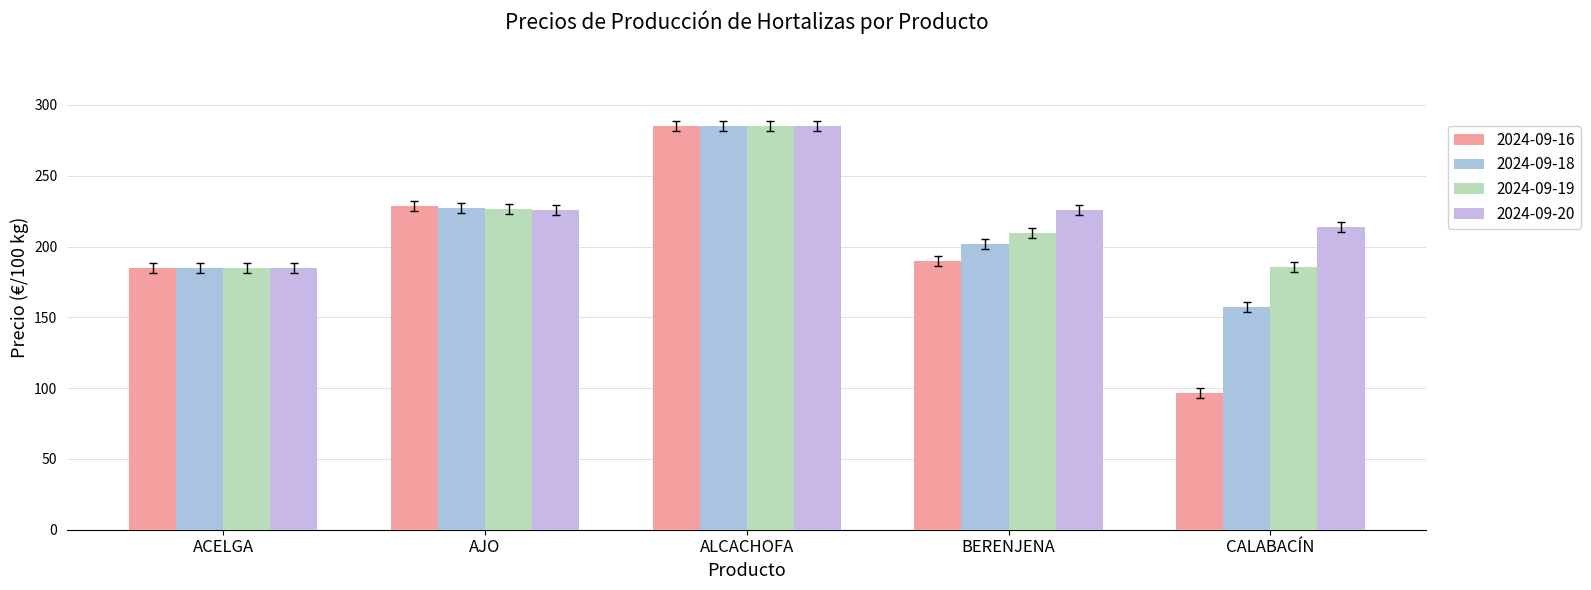

At which label does 2024-09-16 first exceed 189?

AJO